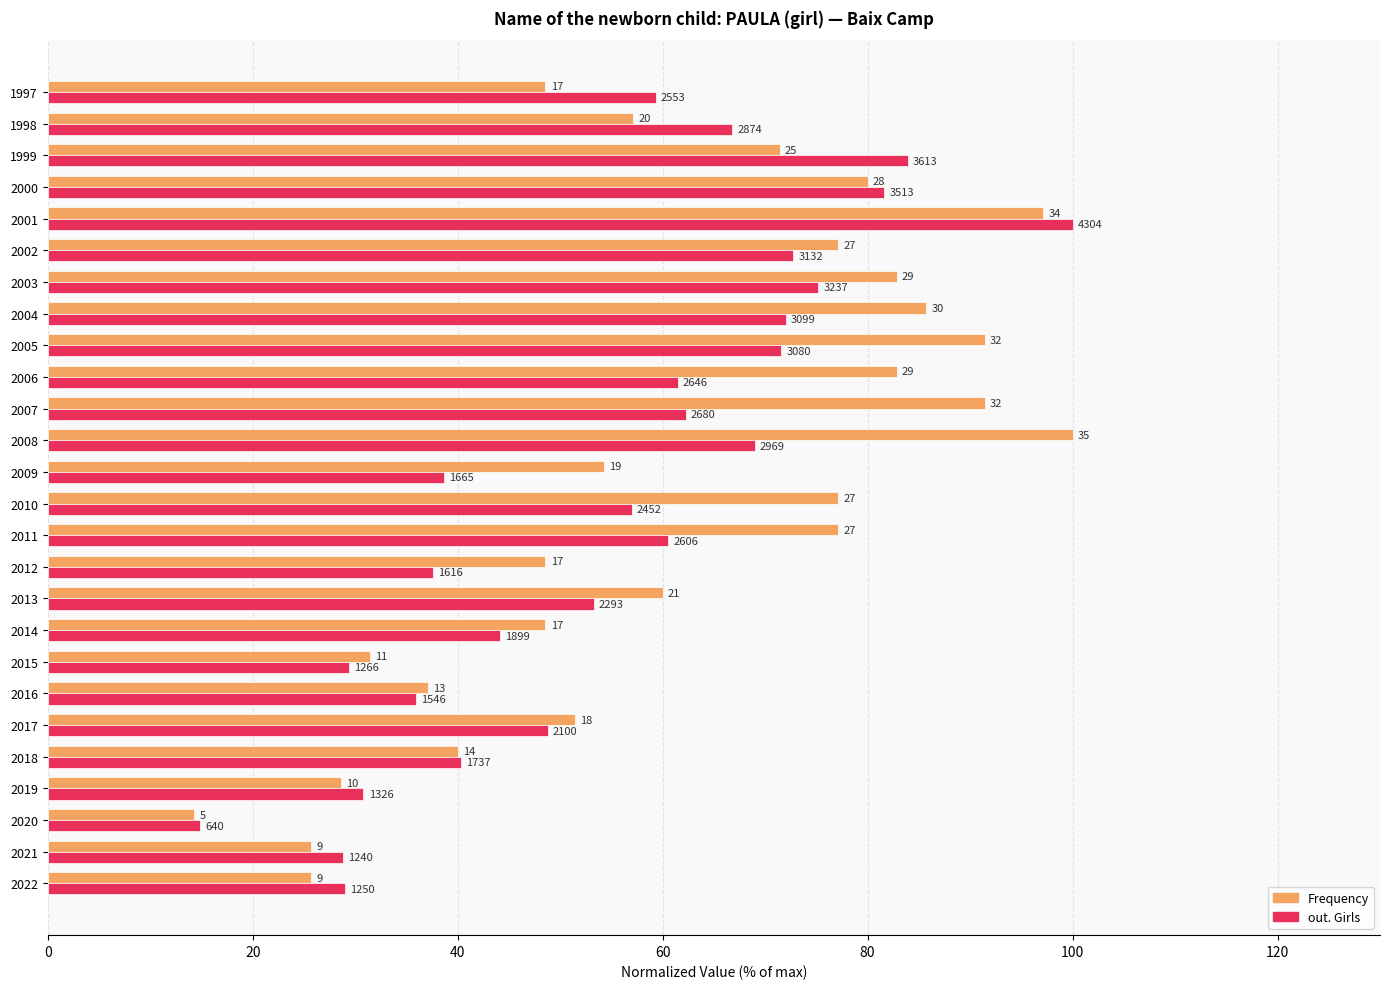

What is the difference between the second highest and second lowest values in the Frequency series?

71.4